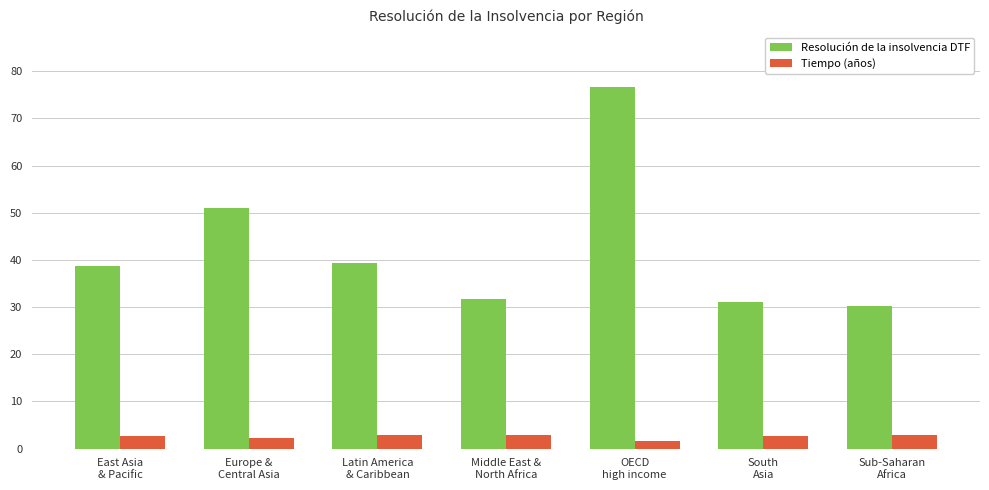

Which series has the largest total across all categories?

Resolución de la insolvencia DTF